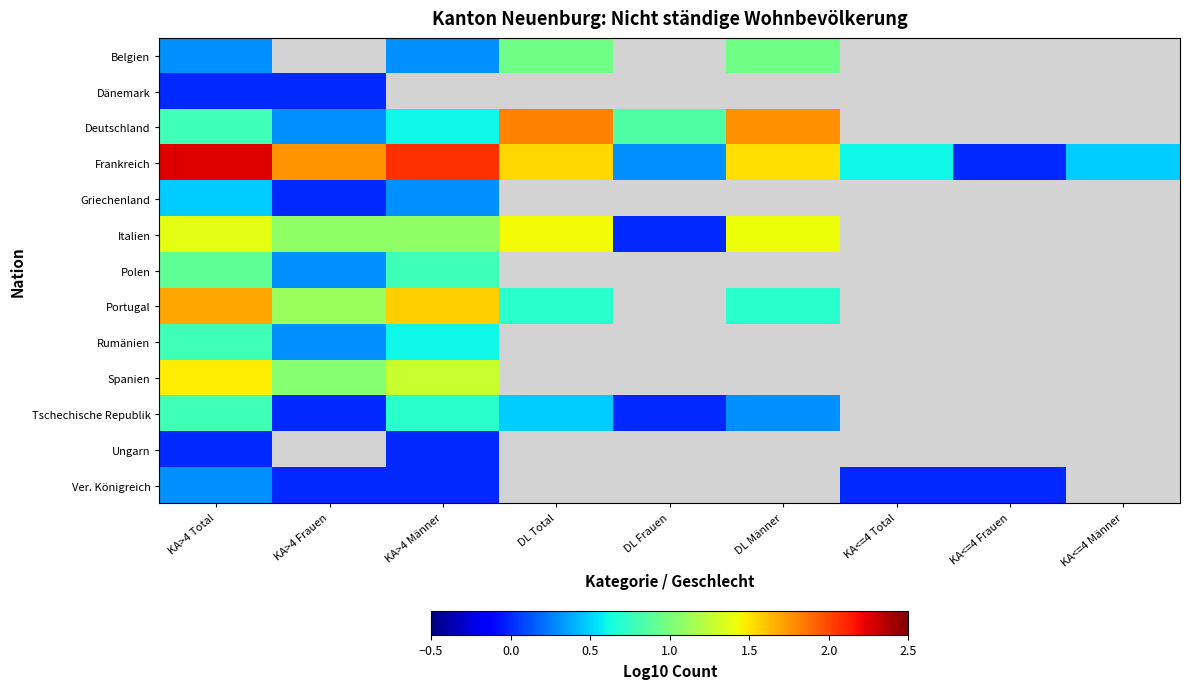

Rank the categories by Frankreich value from highest to lowest.

KA>4 Total, KA>4 Männer, KA>4 Frauen, DL Total, DL Männer, KA<=4 Total, KA<=4 Männer, DL Frauen, KA<=4 Frauen